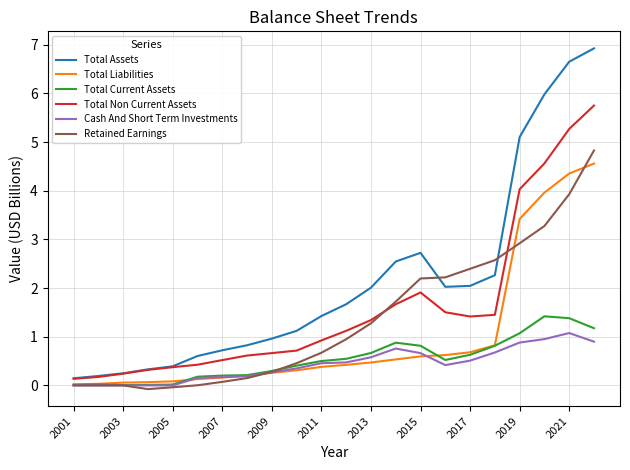

Which series has the widest spread of values?

Total Assets